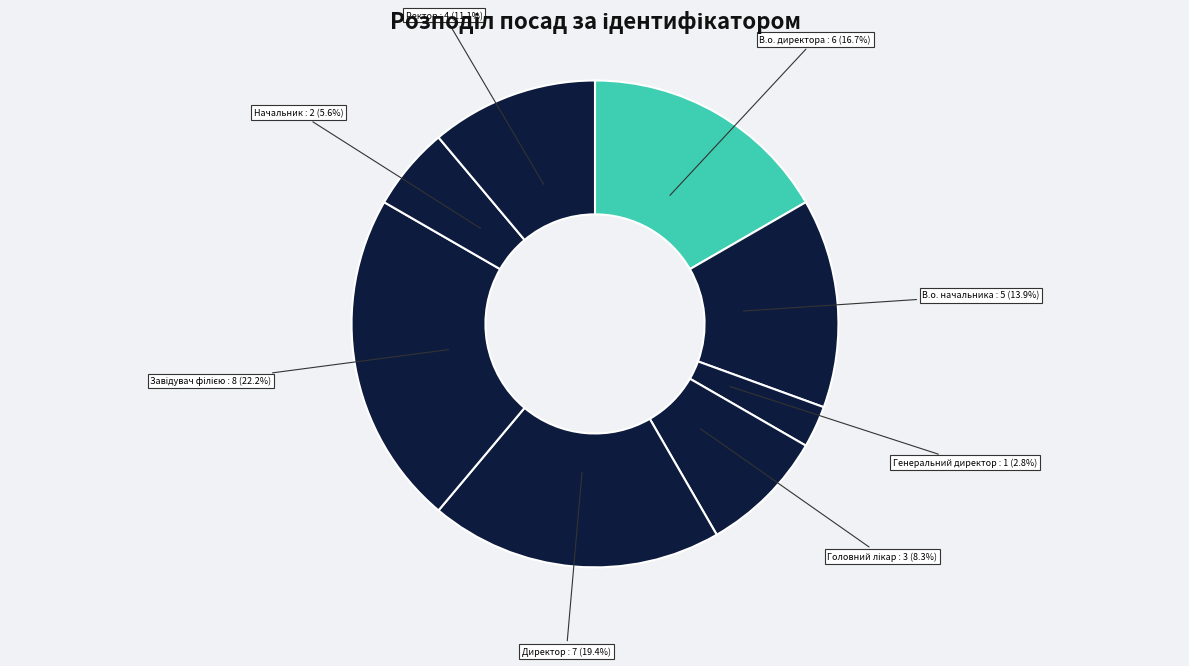

Which slice is the largest?

Завідувач філією